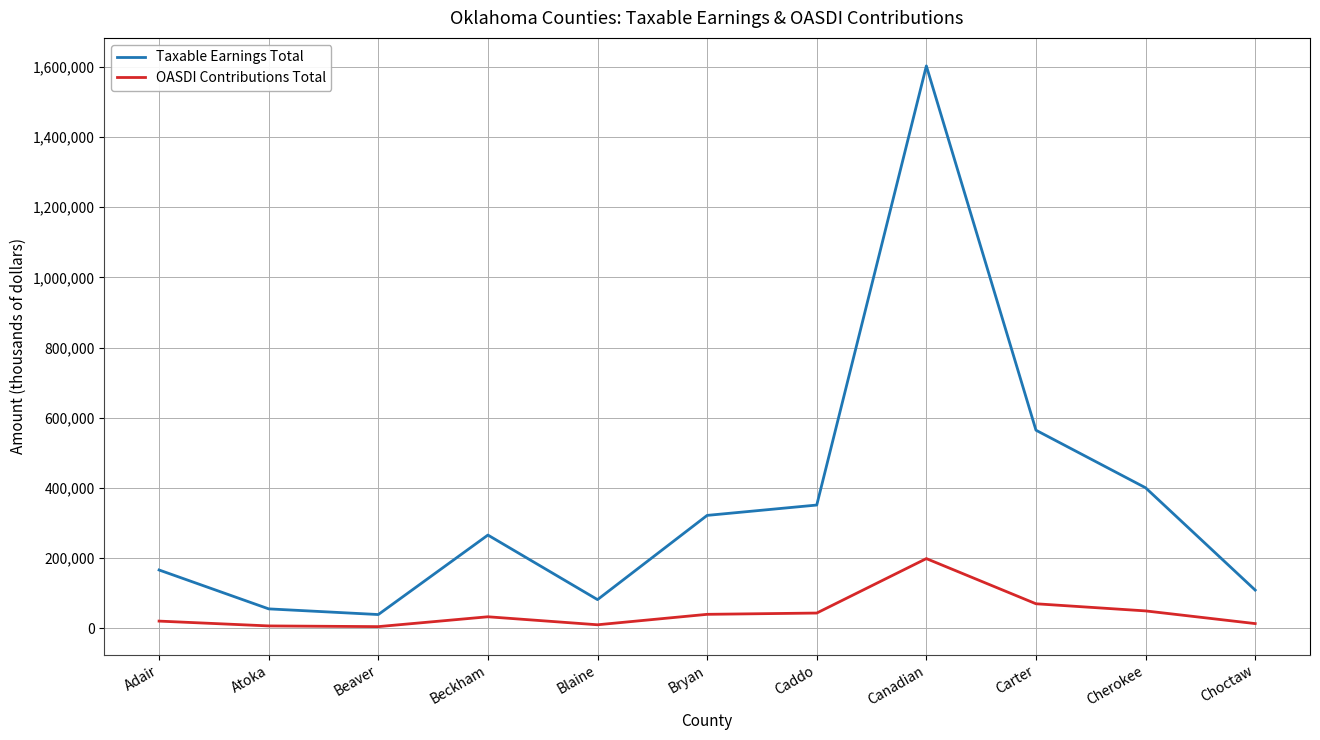

The Taxable Earnings Total series shows 204241 at Caddo. True or false?

False